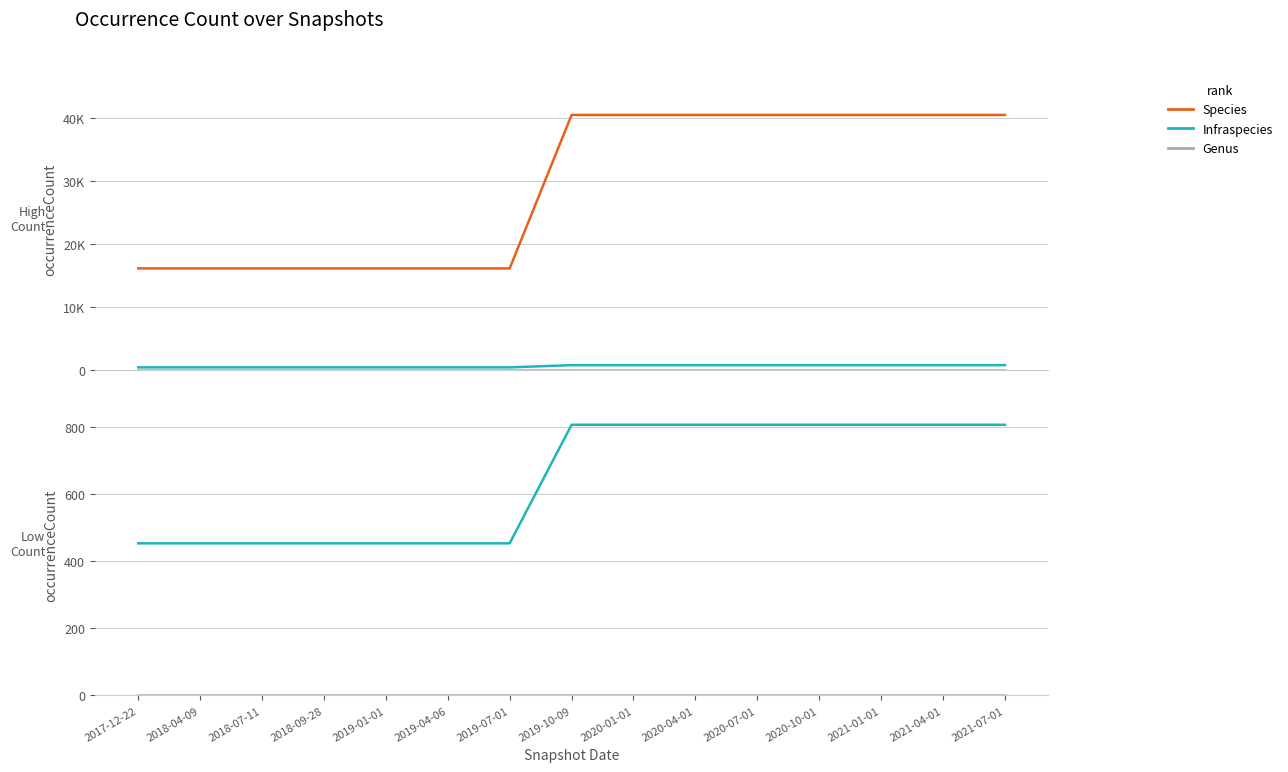

True or false: Infraspecies and Species cross at least once.

False